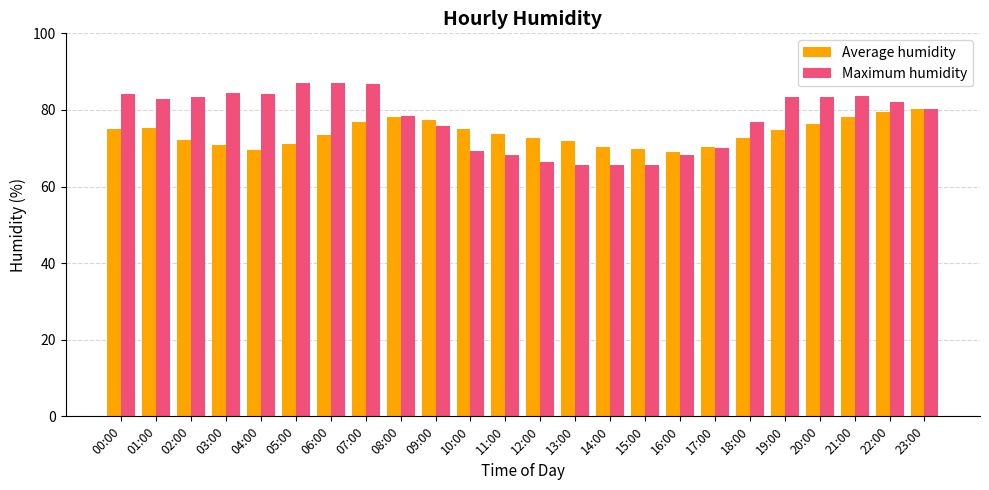

At which category is the sum across all series the highest?

07:00